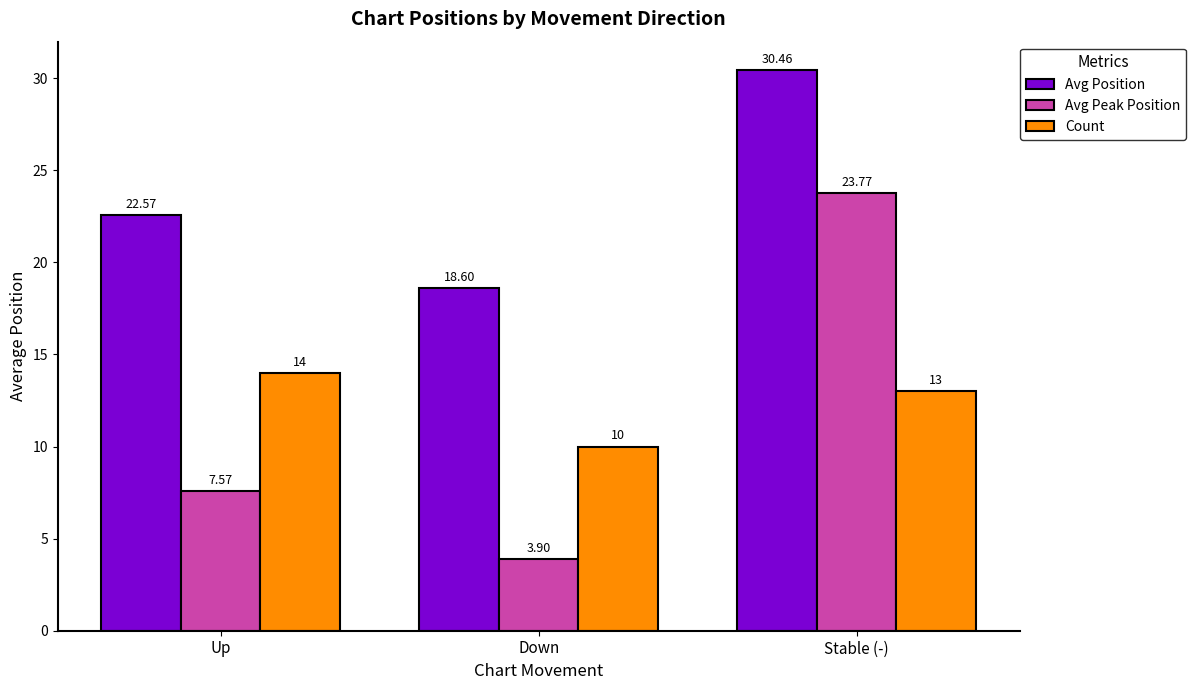

What is the spread (max minus min) of values at Up?

15.0